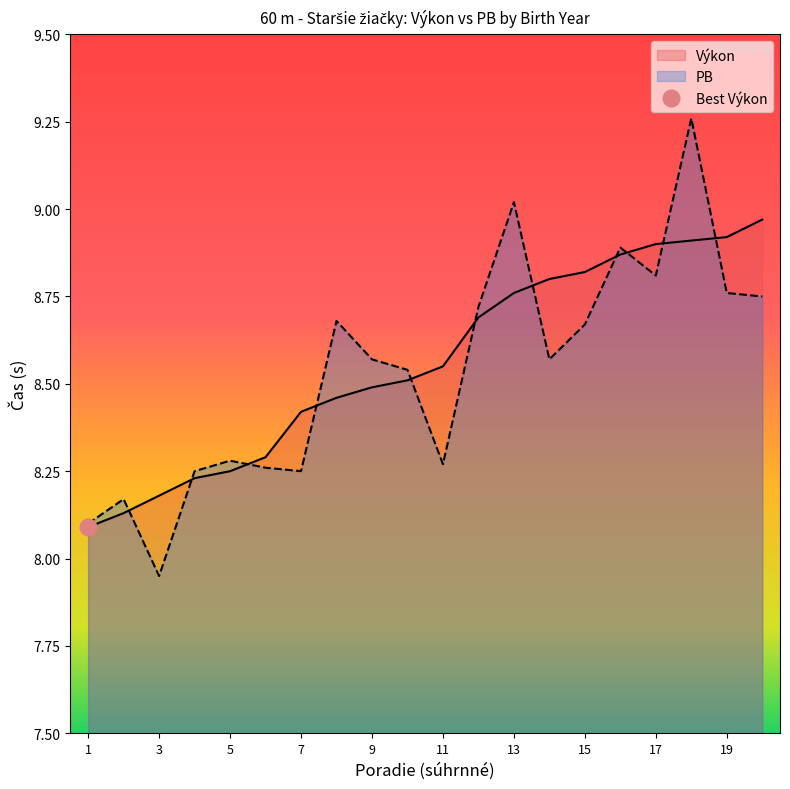

Which series has the widest spread of values?

PB